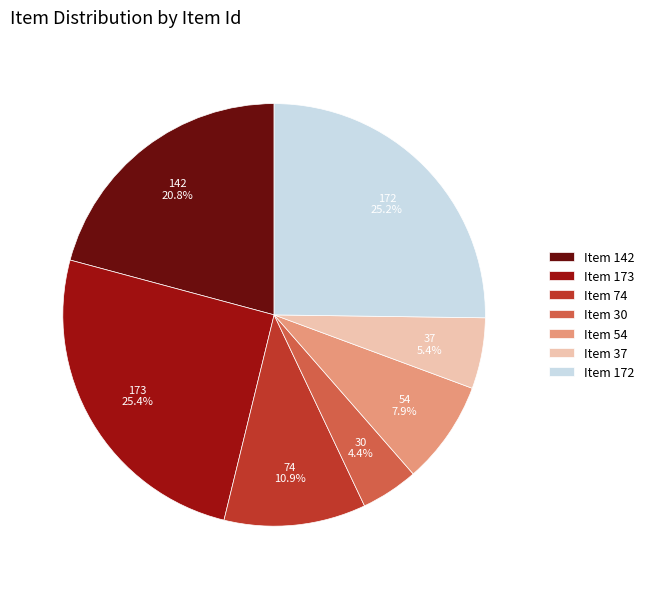

Approximately how many times larger is the value at Item 74 compared to Item 30?

2.5